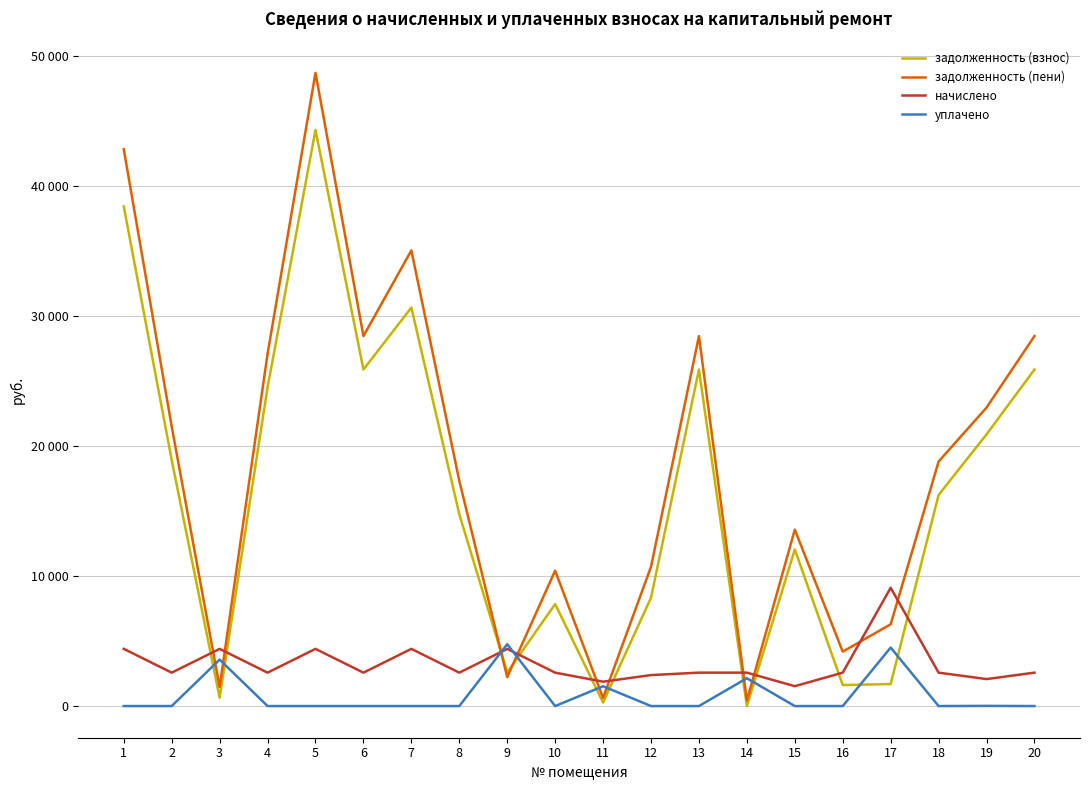

Which series changed the most between 11 and 13?

задолженность (пени)